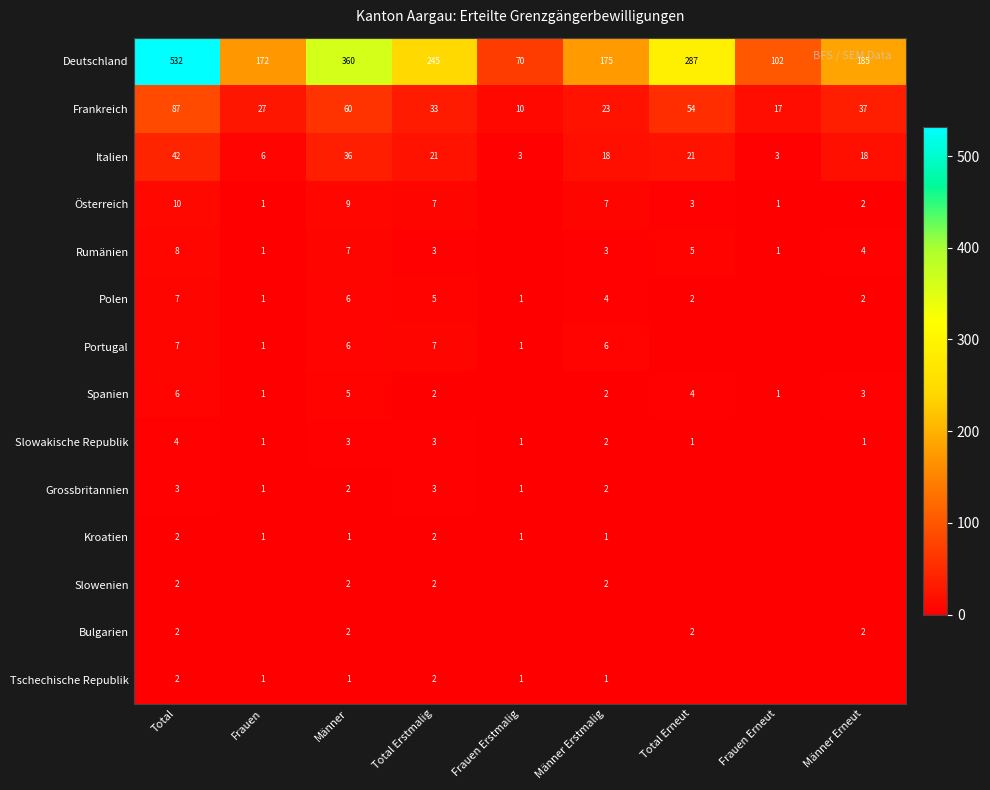

The value of Frankreich at Männer Erneut is 37. True or false?

True